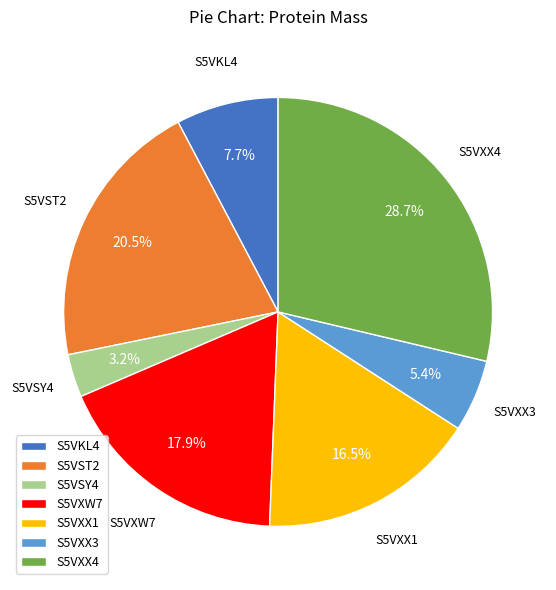

Do S5VST2 and S5VSY4 together represent more than half of the pie?

No